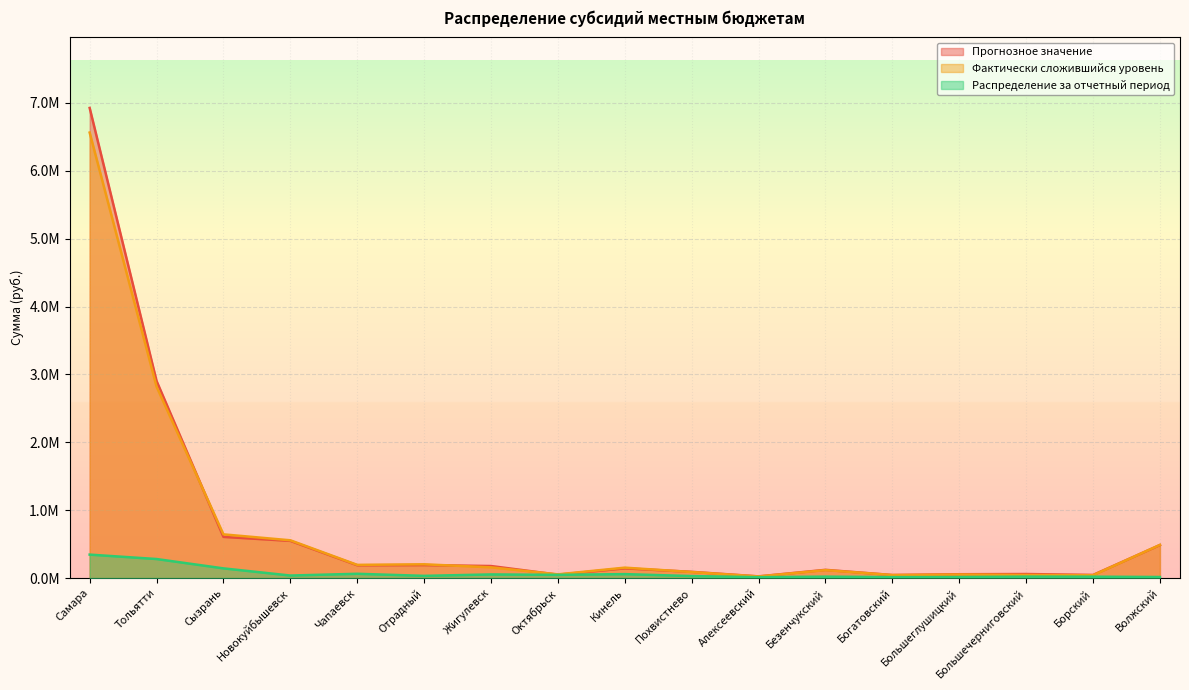

Is the value of Прогнозное значение at Волжский greater than the value of Фактически сложившийся уровень at Тольятти?

No